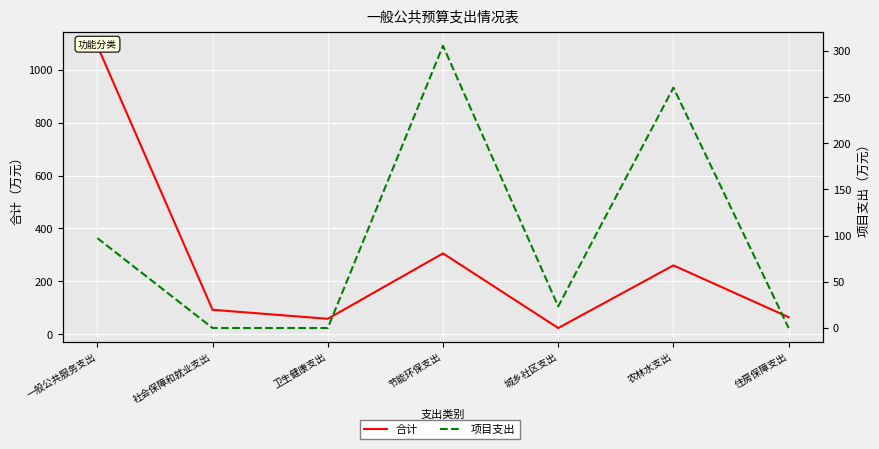

Which has a higher value, 住房保障支出 or 节能环保支出?

节能环保支出